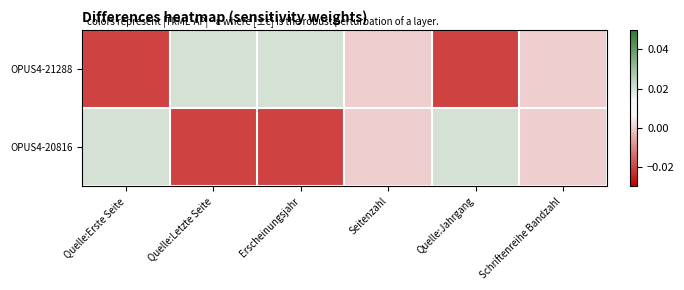

How many data points does each series have?

6